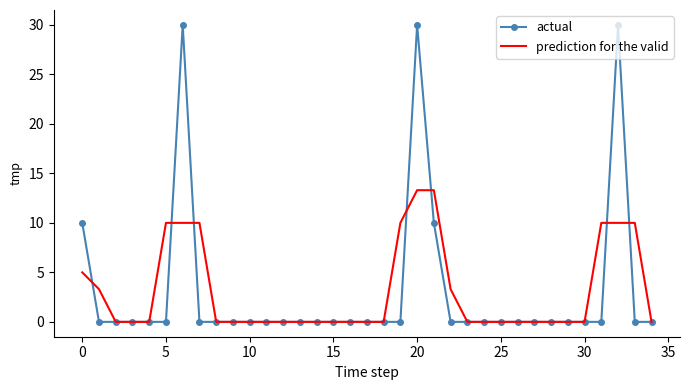

Which series has the largest range (max minus min)?

actual